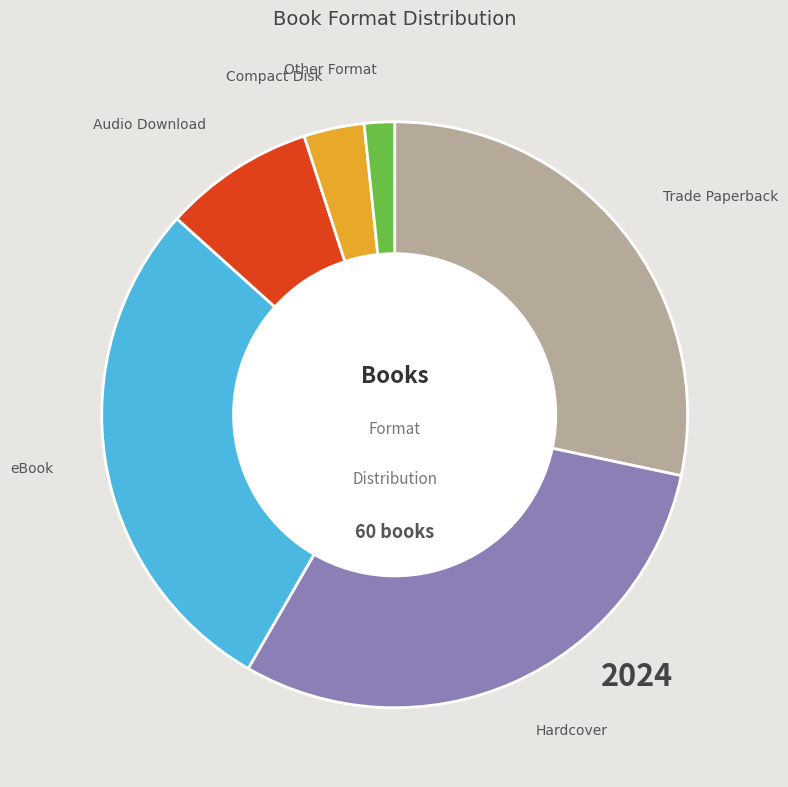

Is there a majority slice in this chart?

No